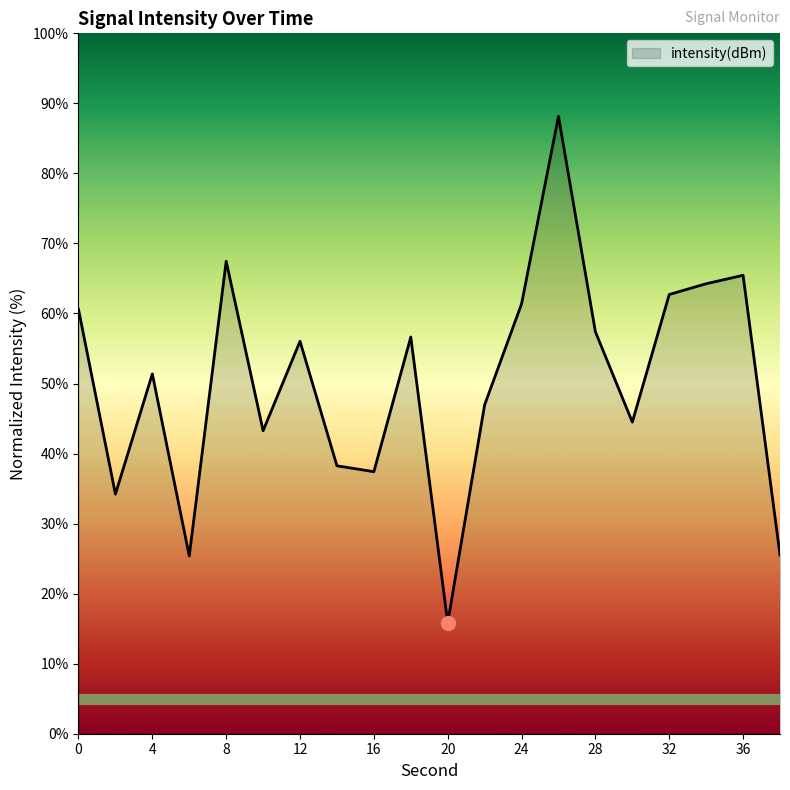

What is the difference between the second highest and minimum values?

51.6